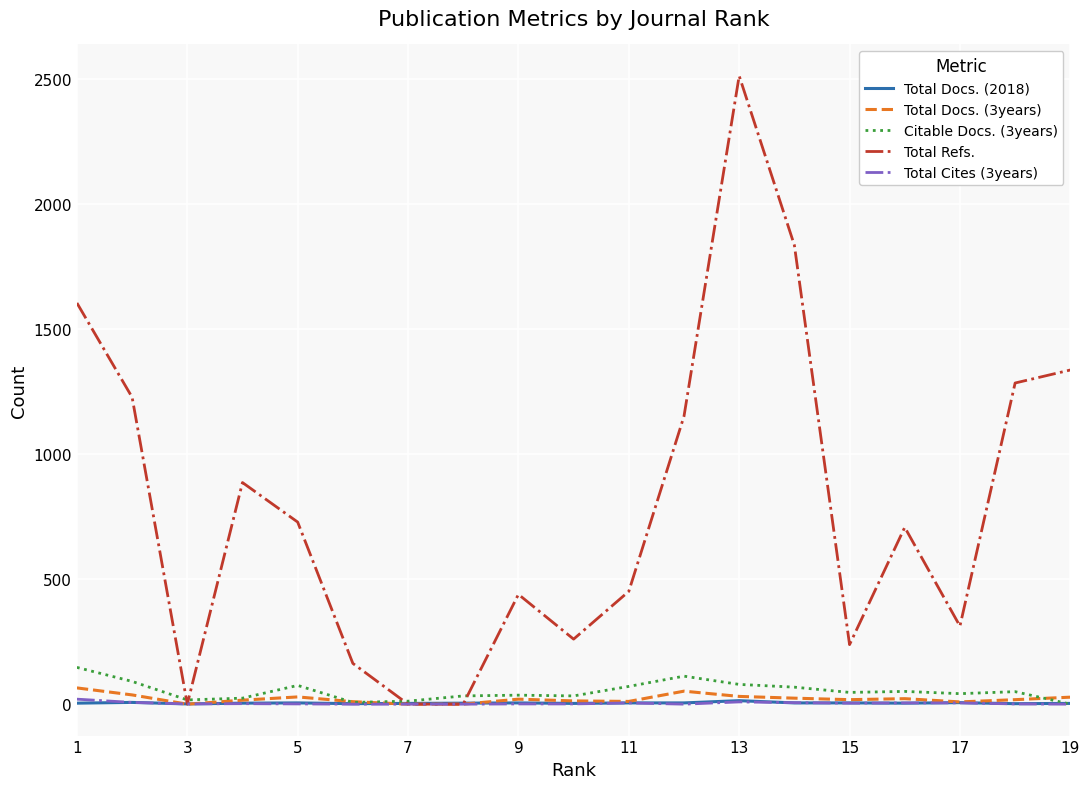

What is the difference between the maximum and minimum values in the Total Docs. (2018) series?

13